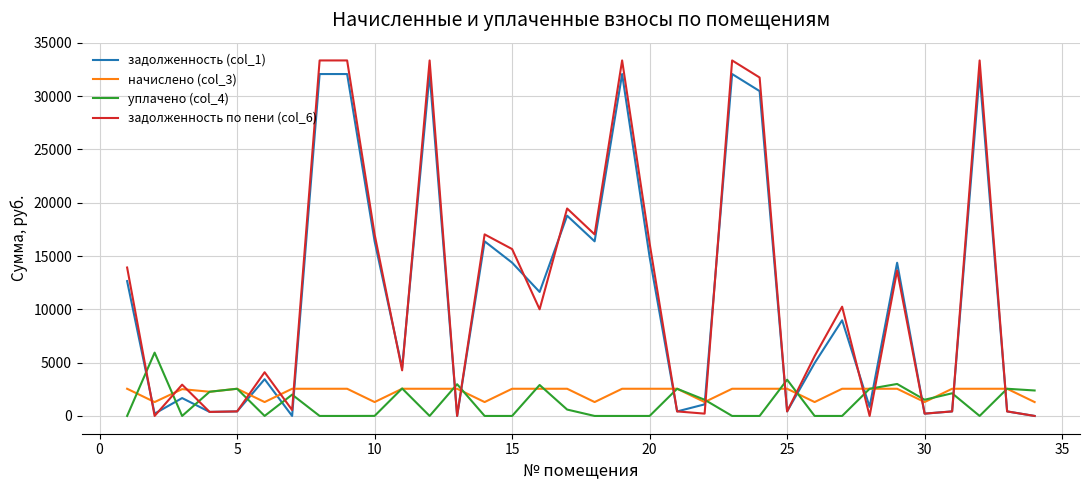

True or false: начислено (col_3) and задолженность по пени (col_6) cross at least once.

True